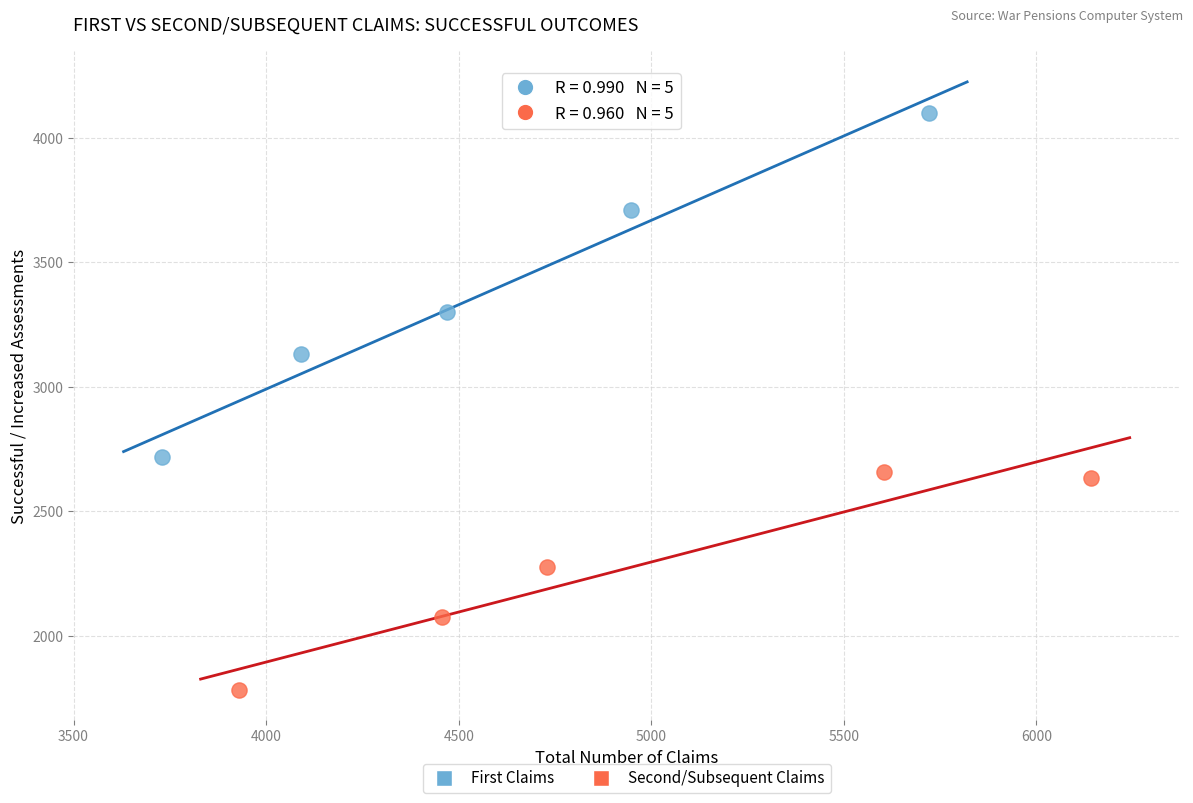

Which series has the widest spread of Y values?

First Claims